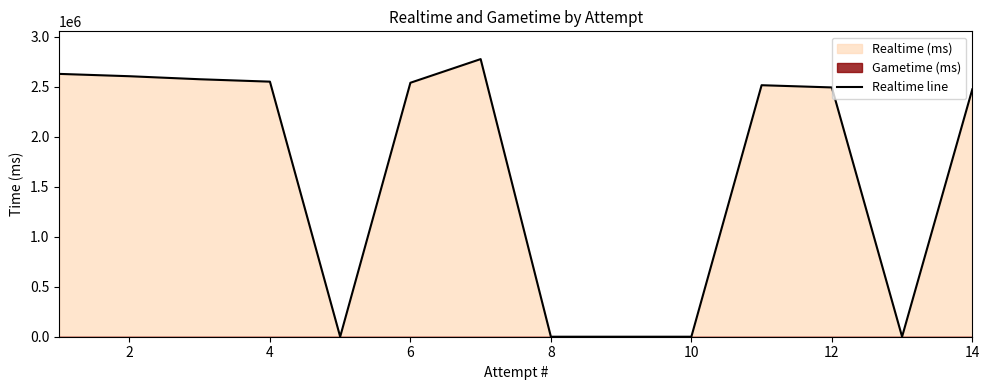

True or false: the data has more than 1 interior local peaks.

True